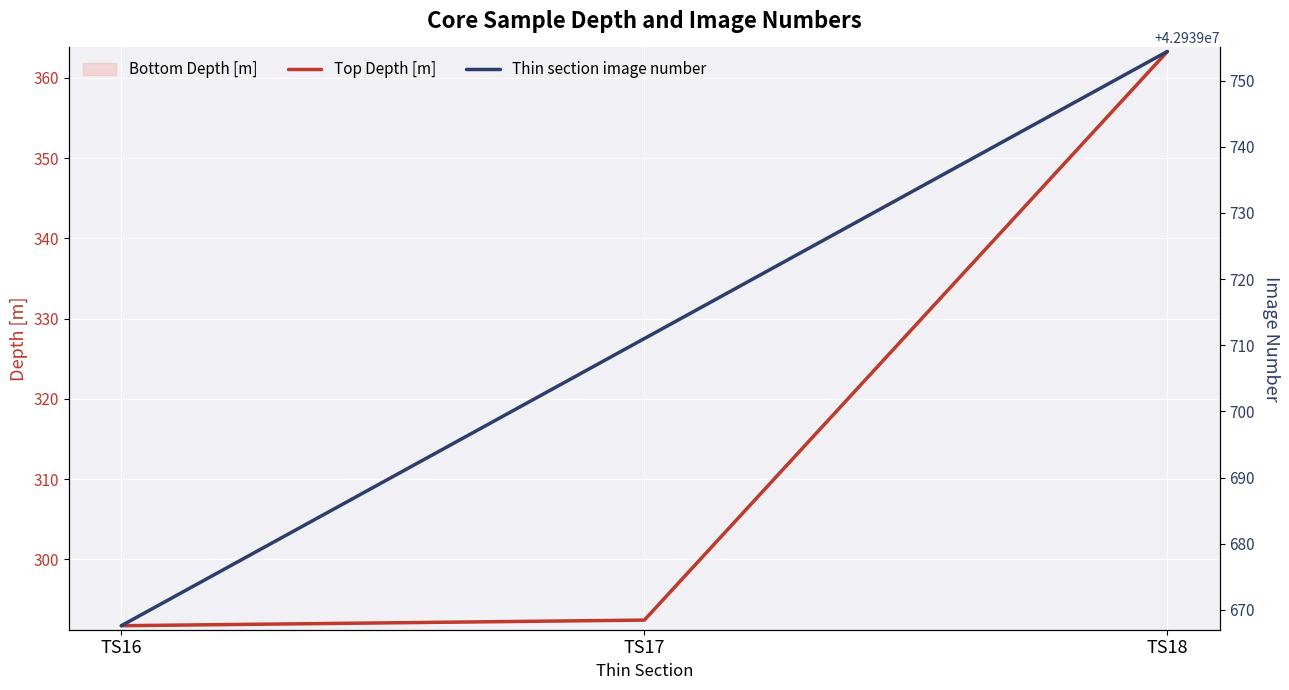

Read the Top Depth [m] value at TS16.

291.7